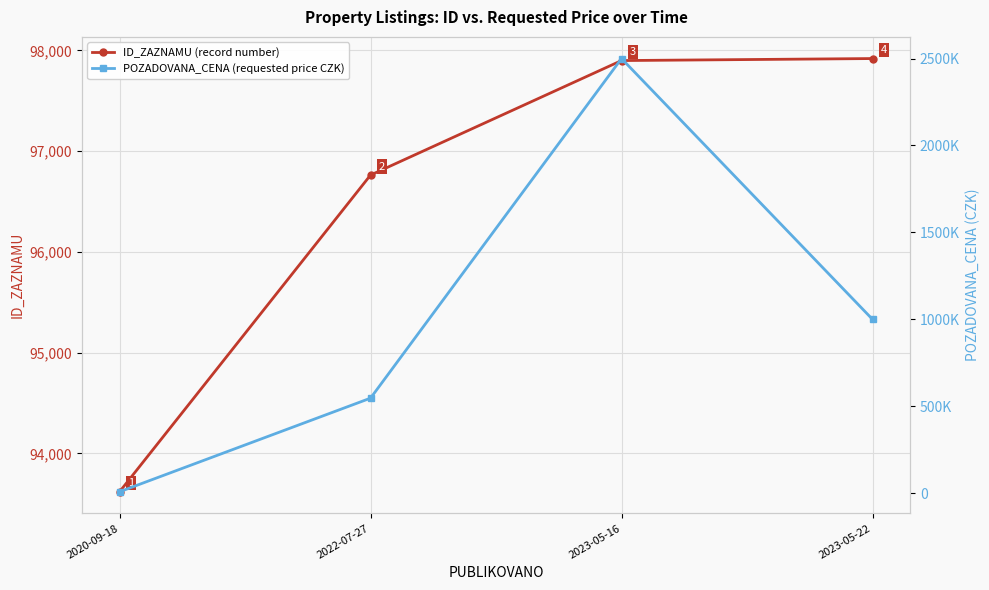

Reading left to right, list all the values displayed in this chart.

ID_ZAZNAMU: 93618	96763	97900	97920
POZADOVANA_CENA: 8290	546800	2500000	1000000